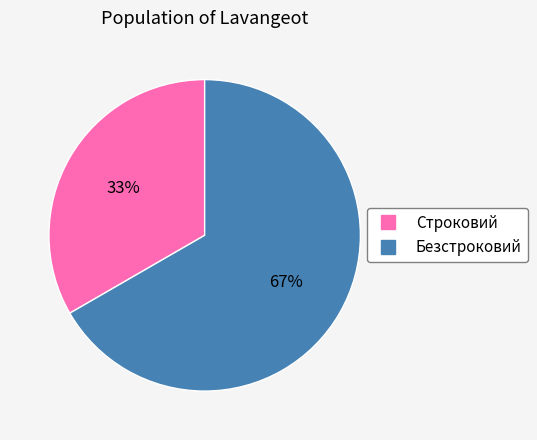

Between Безстроковий and Строковий, which is larger?

Безстроковий